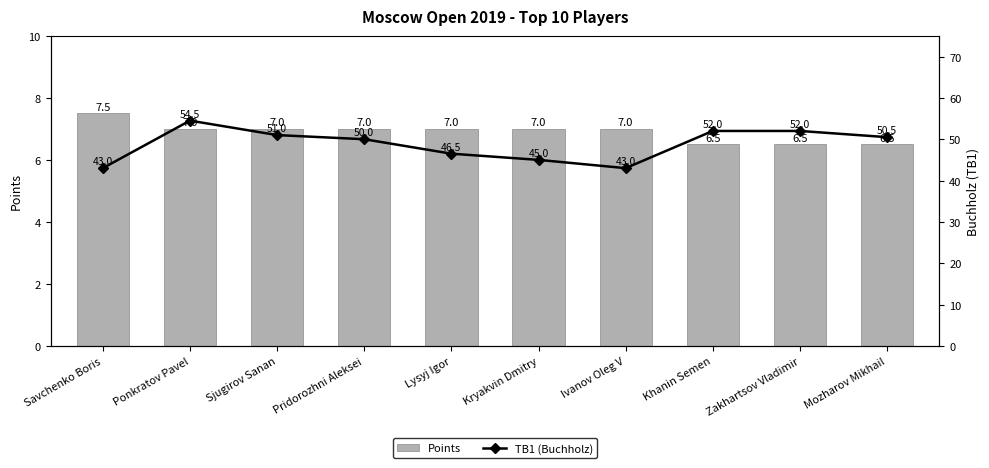

What position from the right is Kryakvin Dmitry?

5